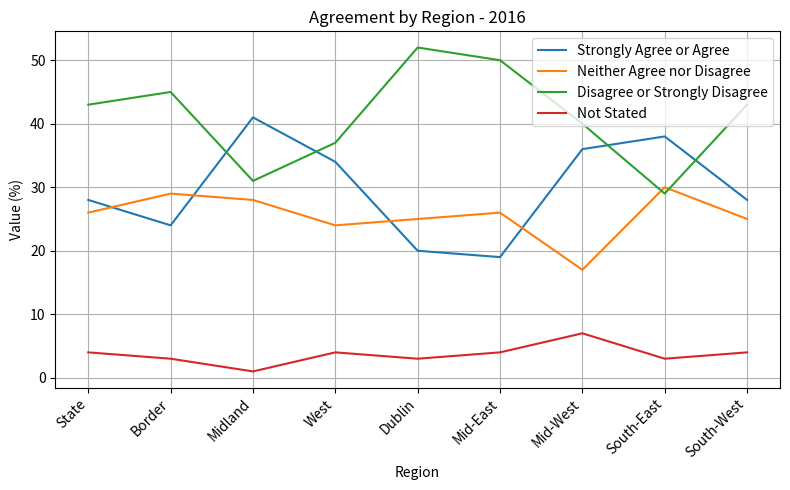

Where is the first local minimum for Not Stated?

Midland